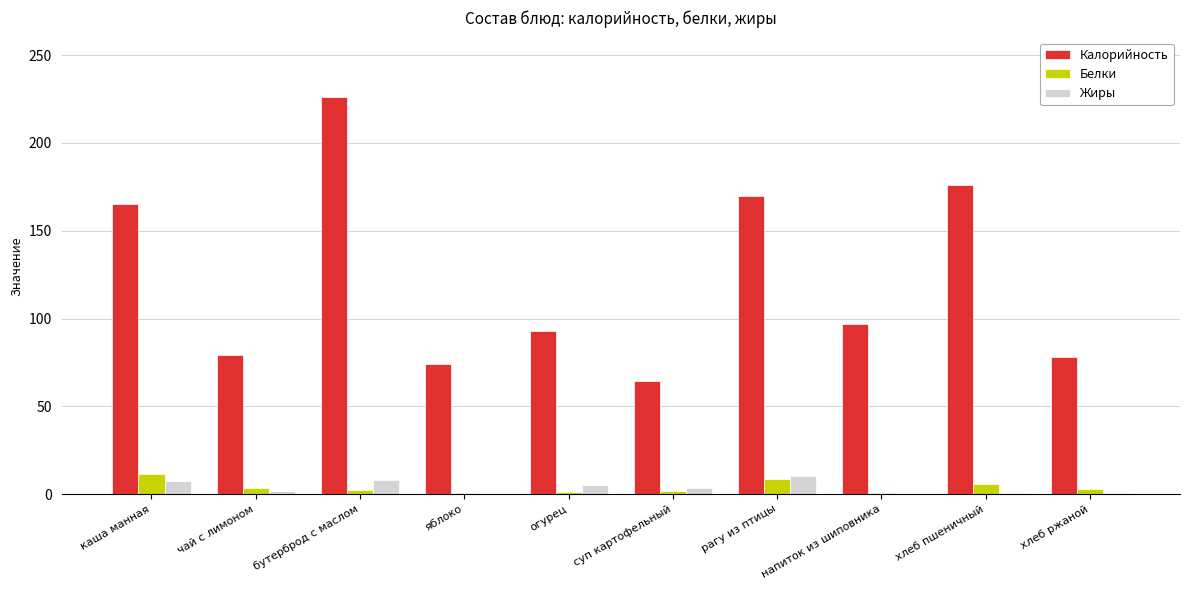

Is it true that Калорийность equals 170.0 at рагу из птицы?

True